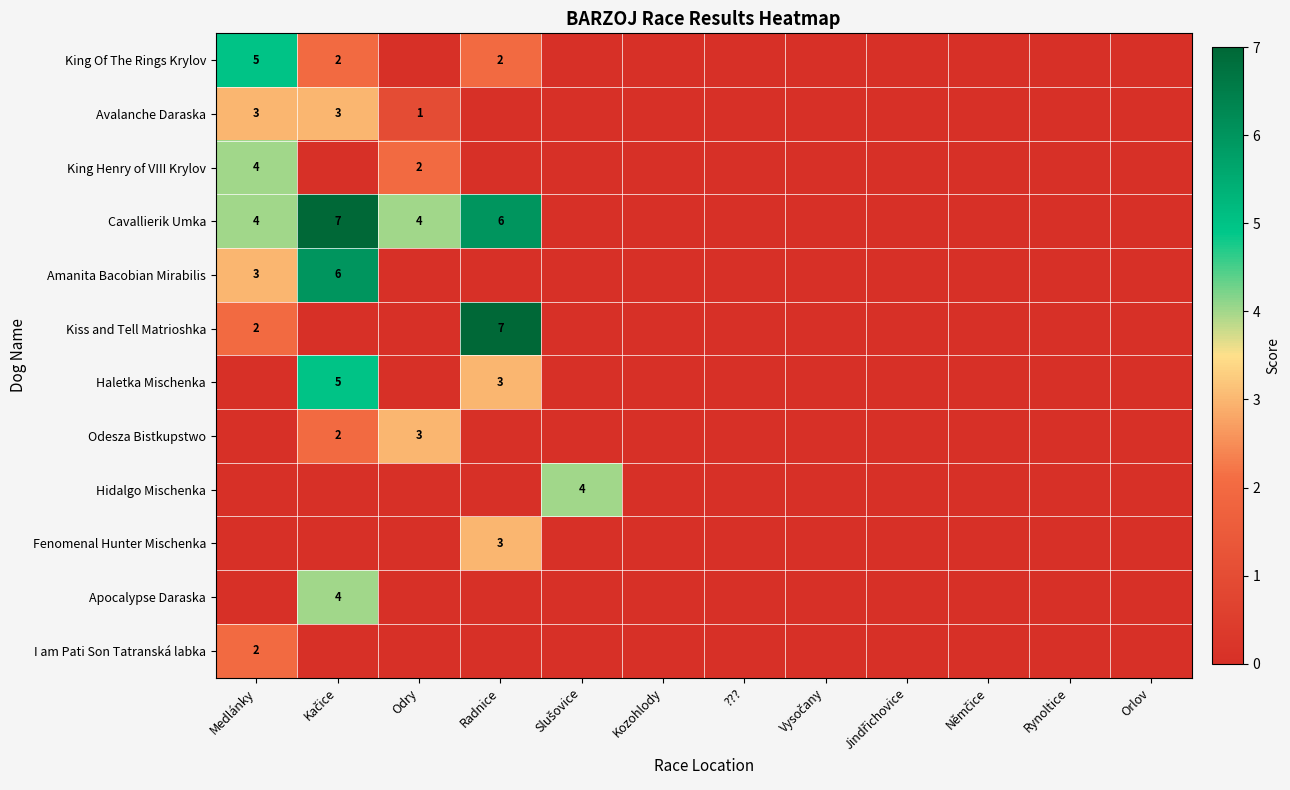

Which has a higher value, Orlov or Medlánky?

Medlánky